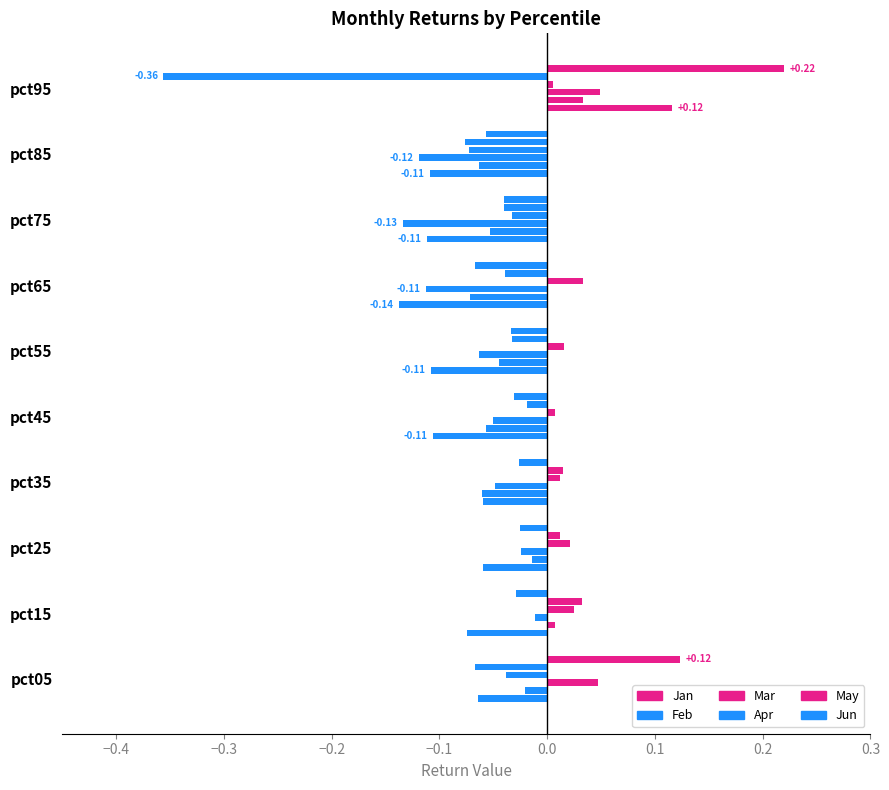

What is the average value of the Jan series?

-0.1